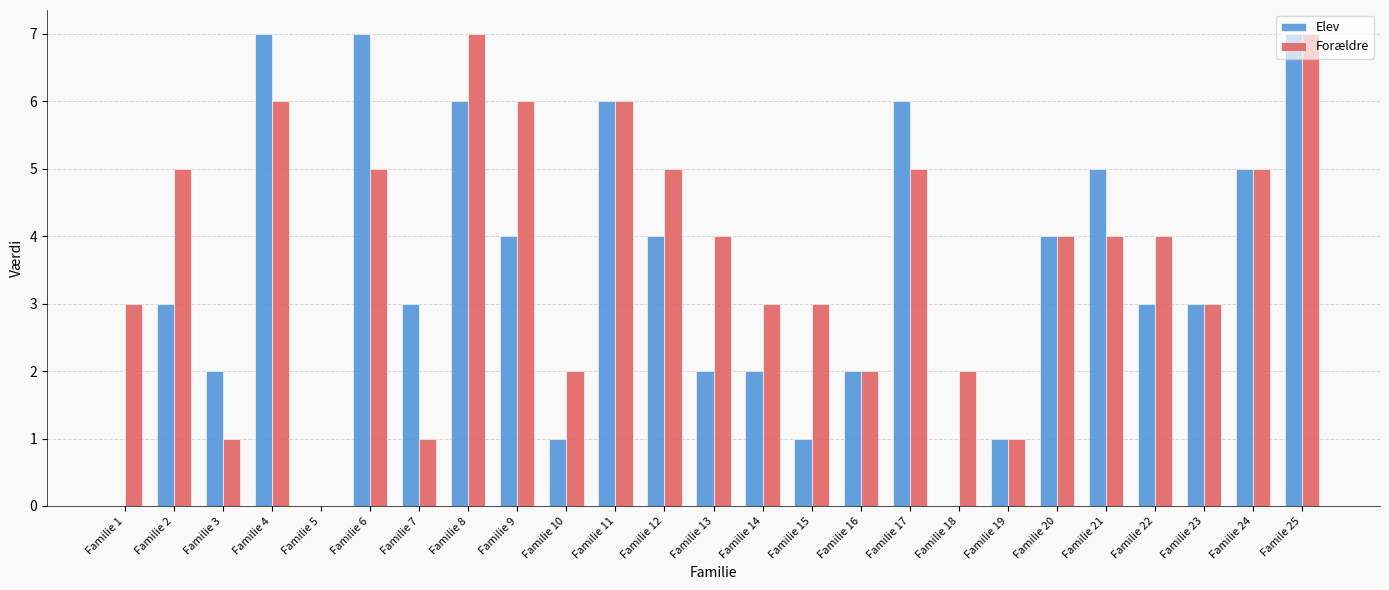

What are all the series names shown in the legend?

Elev, Forældre